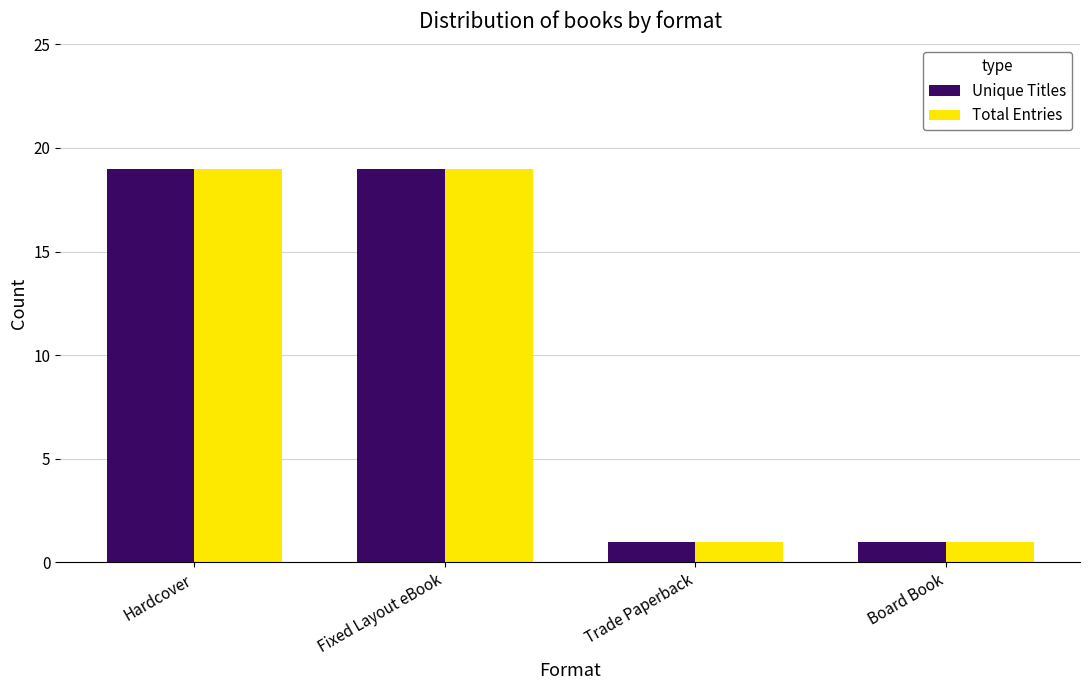

Count the number of data series in this chart.

2